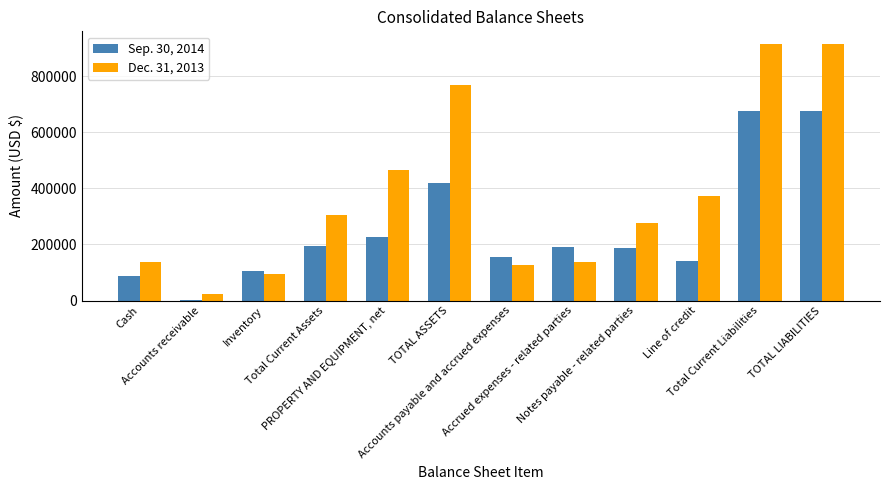

Which series has the largest total across all categories?

Dec. 31, 2013